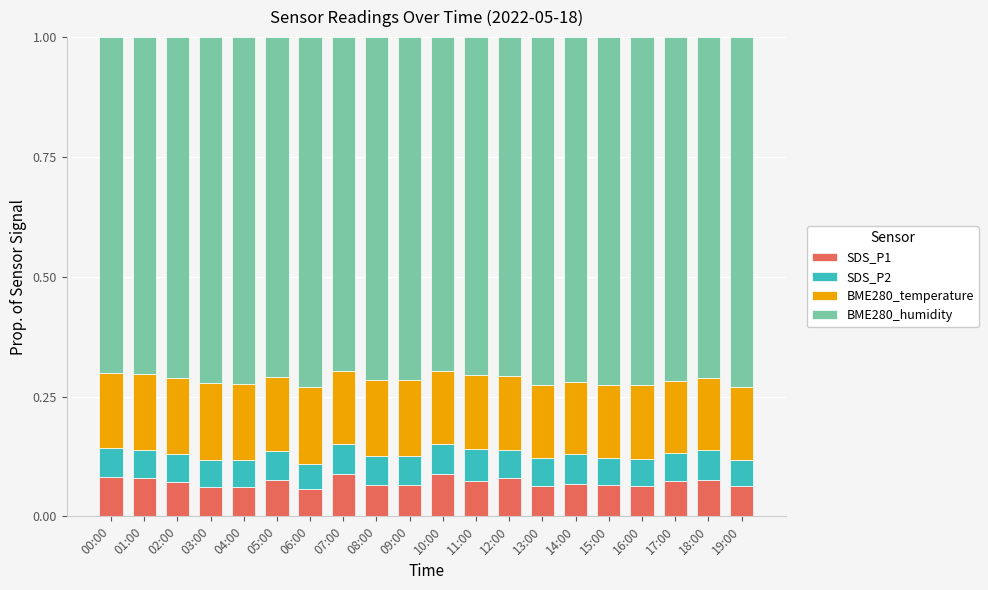

Are the bars grouped side by side (vs. stacked)?

No